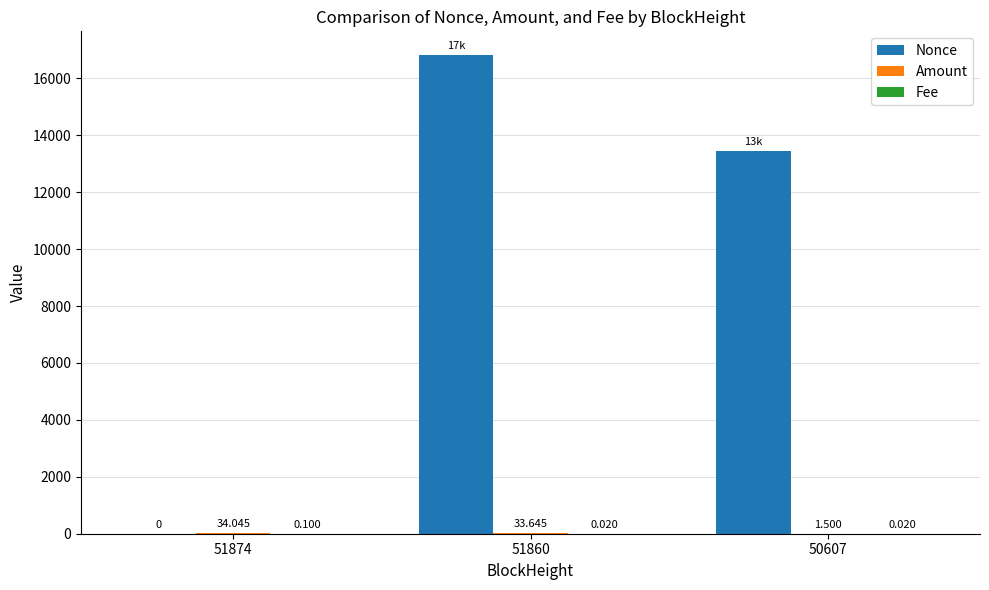

Which series has the largest total across all categories?

Nonce